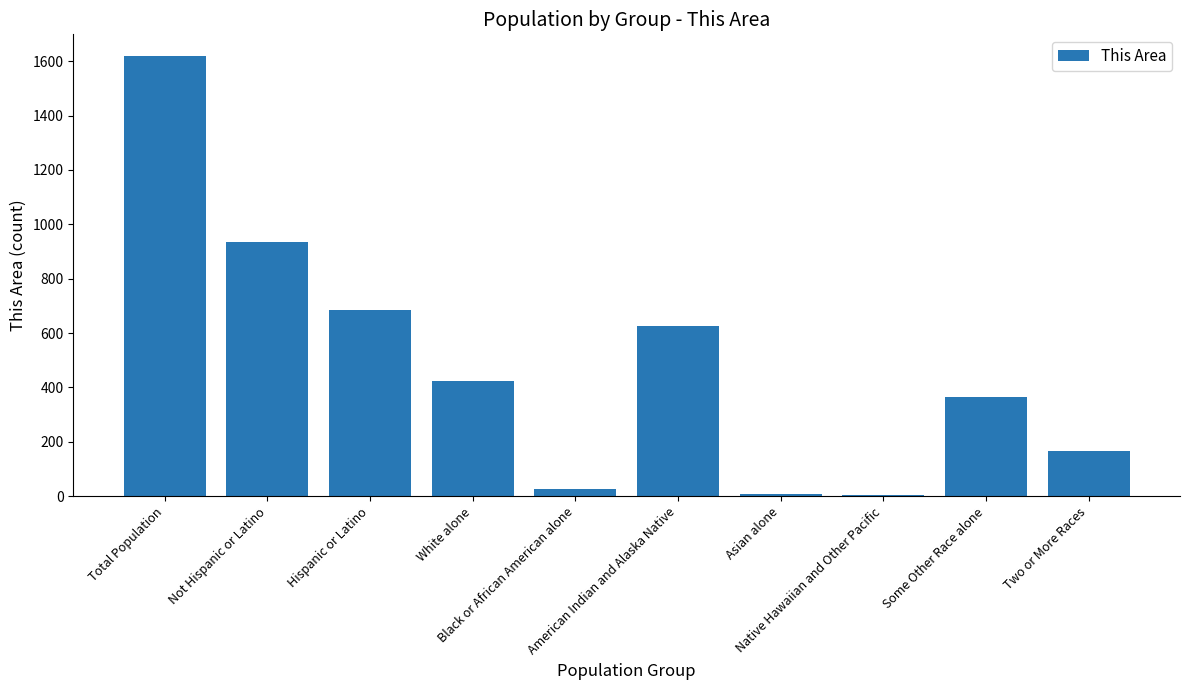

What is the maximum value shown in the chart?

1618